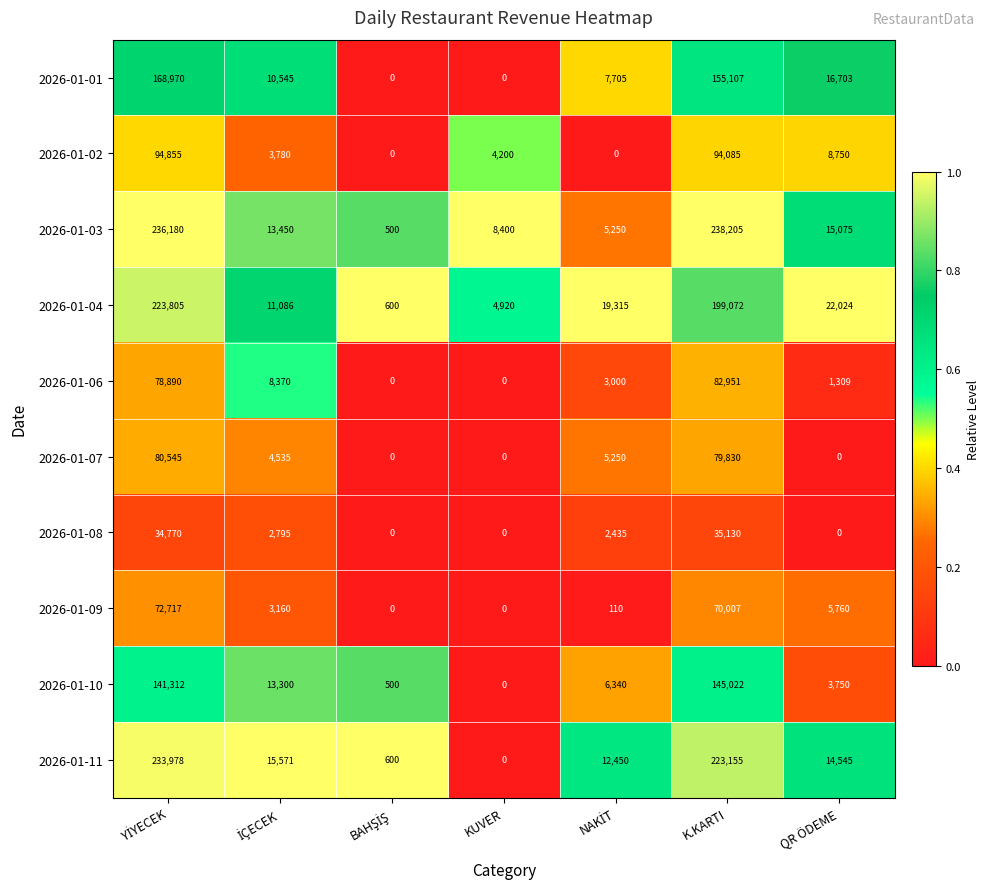

What is the highest value of the 2026-01-03 series?

238205